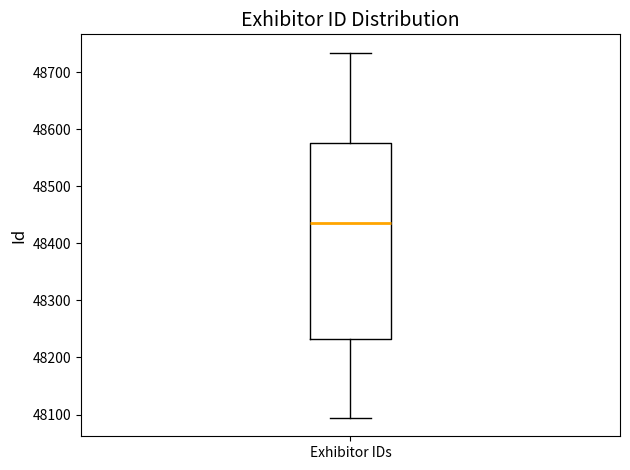

Where does the median line of the box for Exhibitor IDs sit on the y-axis? The values are not printed on the chart, so give them approximately, as read against the axis.

48440